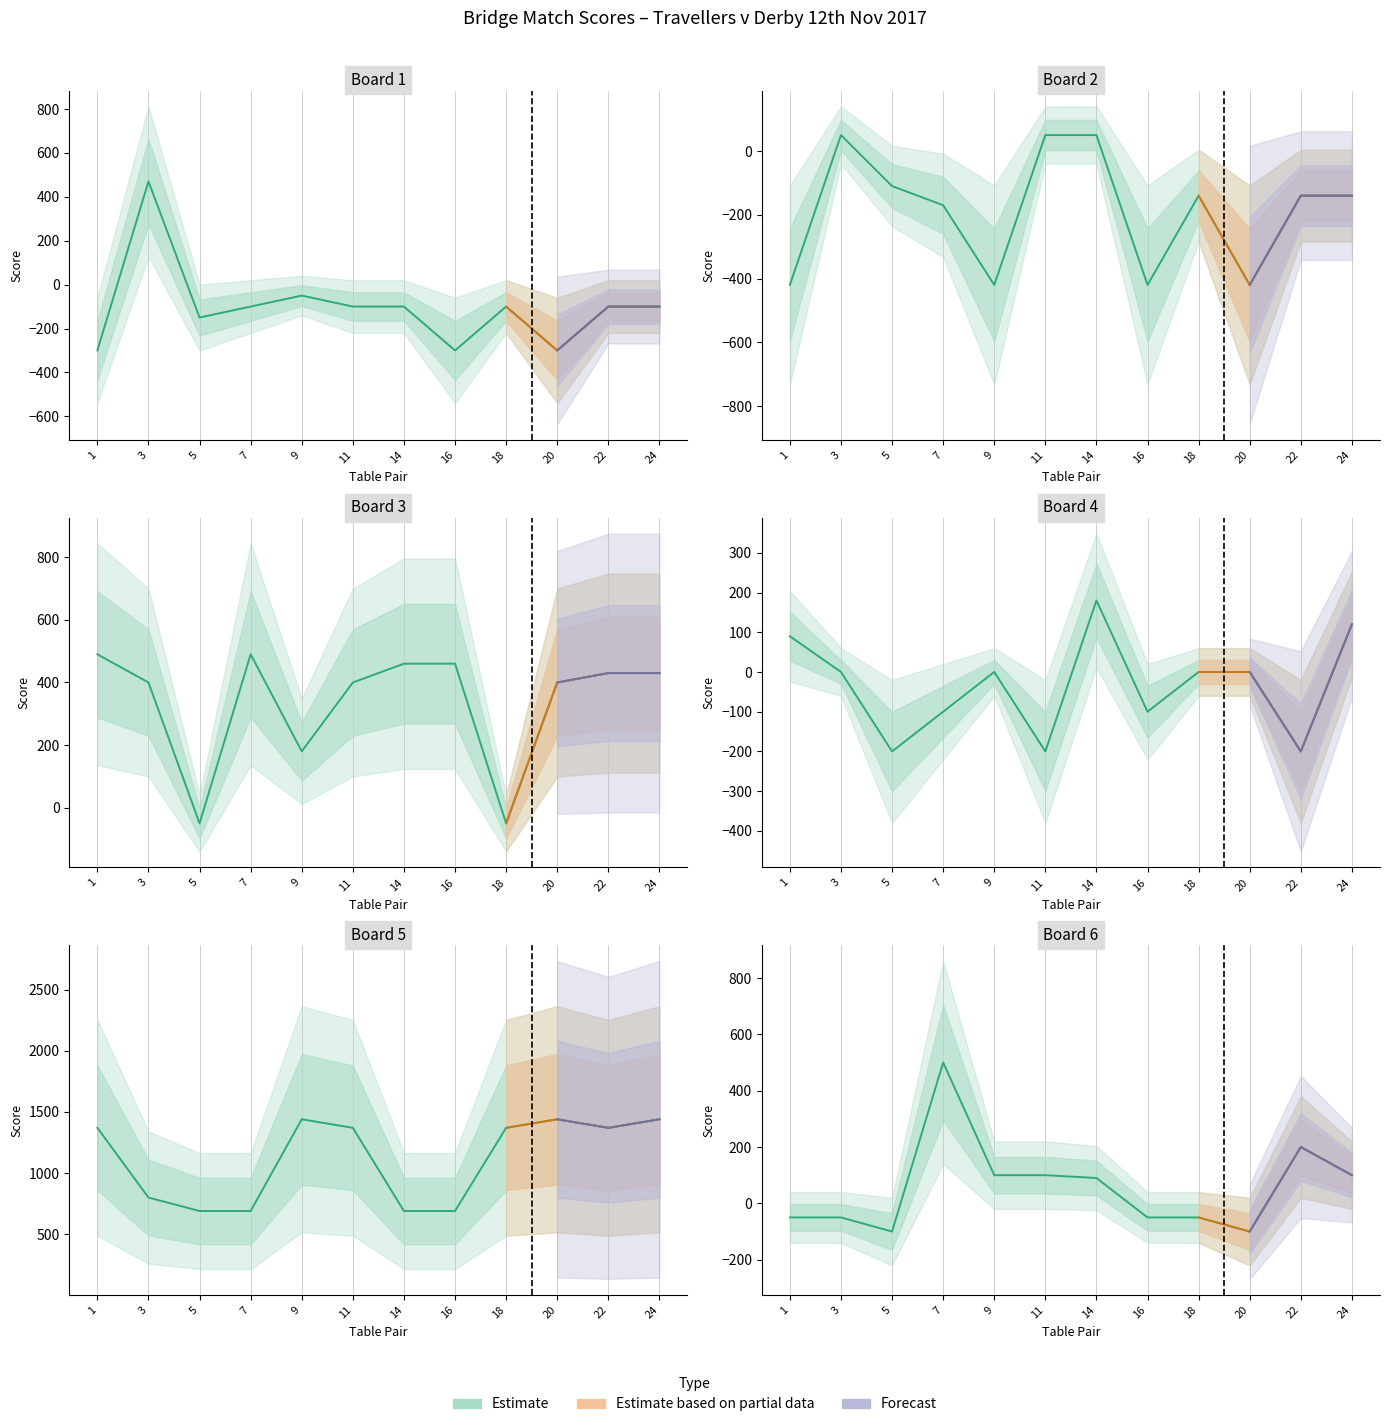

What is the average value of the Board 2 series?

-186